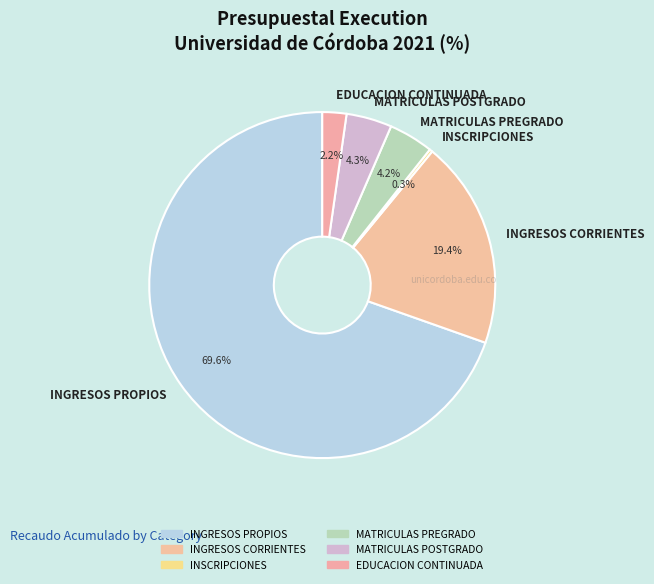

Between MATRICULAS PREGRADO and INGRESOS CORRIENTES, which is larger?

INGRESOS CORRIENTES